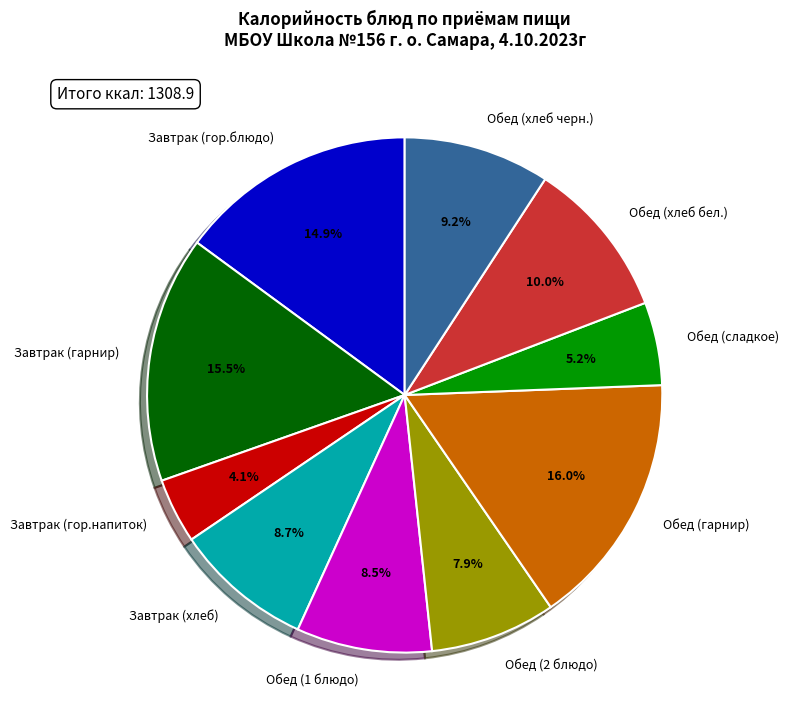

Is it true that Обед (хлеб черн.) is 3% of the pie?

False